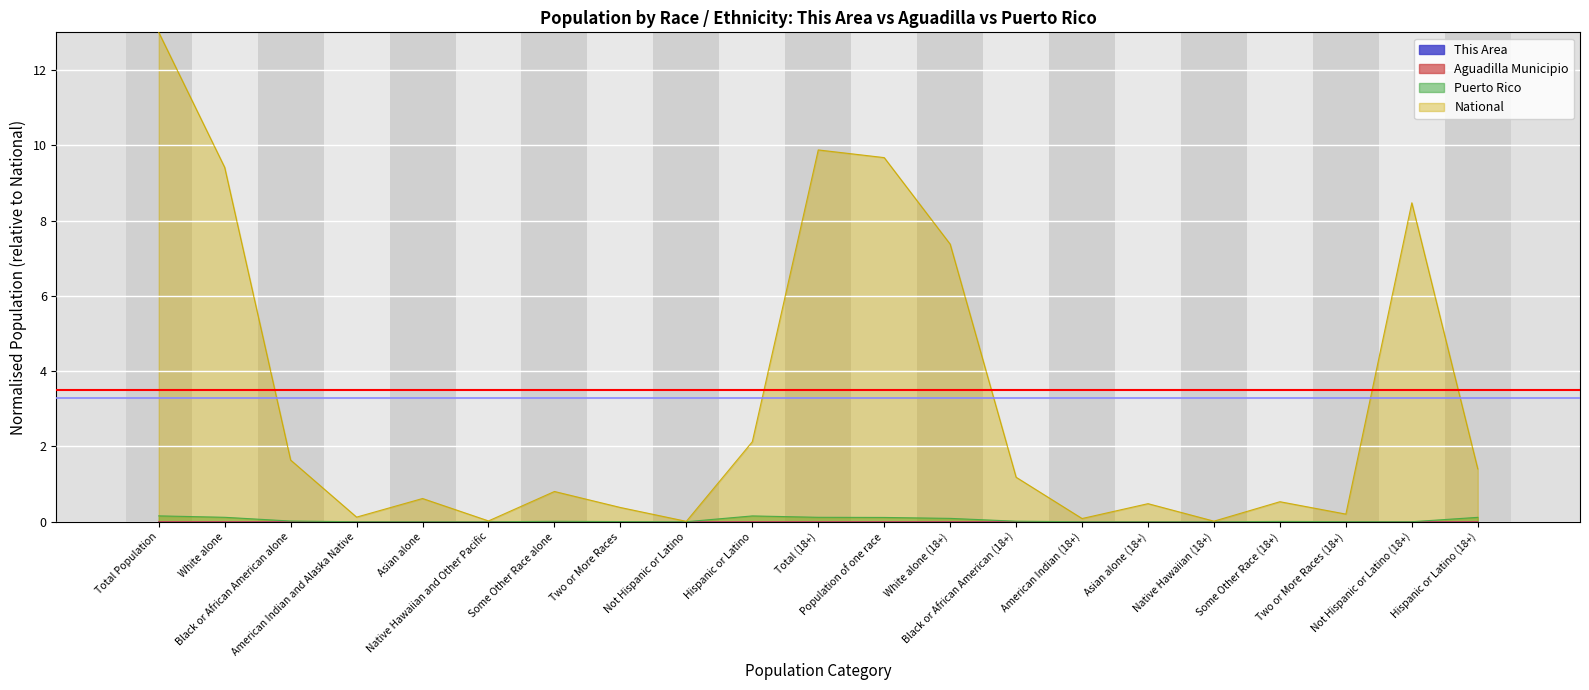

What is the label of the 2nd point from the right?

Not Hispanic or Latino (18+)